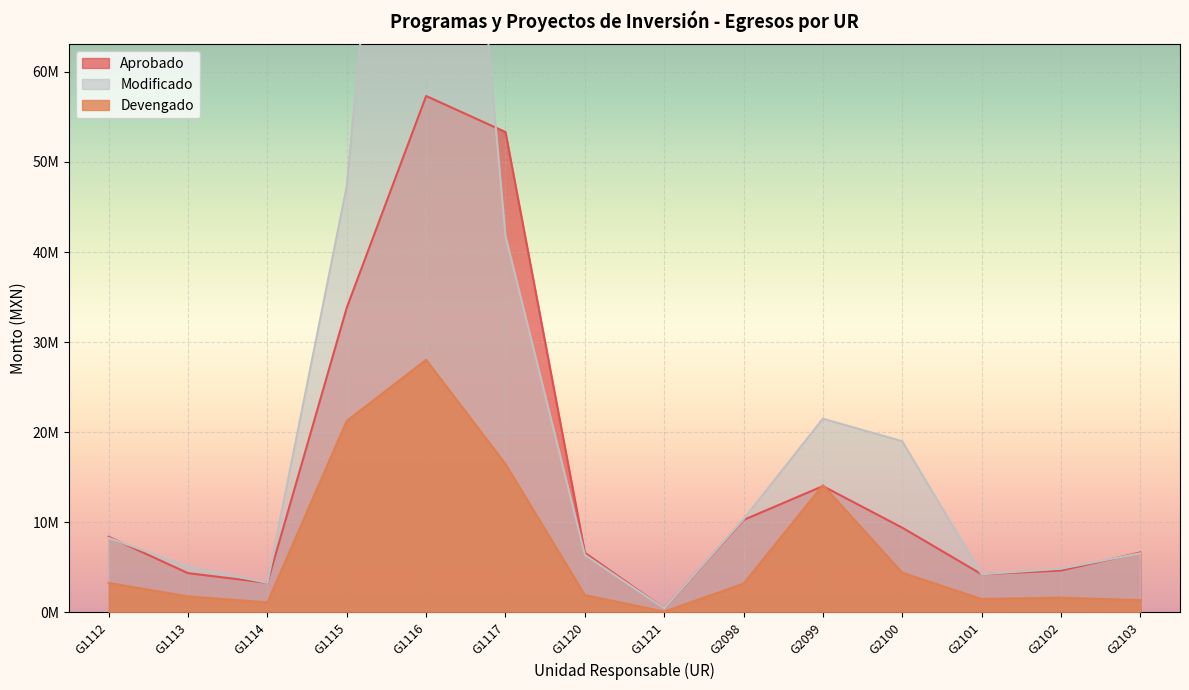

Reading left to right, extract all data points from this chart.

Aprobado: 8395987.0	4355494.0	3287342.0	33827012.0	57319880.0	53321683.0	6622113.0	441772.0	10262414.0	14018803.0	9403966.0	4233925.0	4648231.0	6658306.0
Modificado: 8270846.2	5094791.0	3284214.3	47291606.2	140815856.9	41798474.4	6392859.4	441772.0	10342248.1	21495943.0	18993709.6	4235793.5	4854211.4	6569888.5
Devengado: 3269142.2	1783113.8	1113044.9	21261679.1	28039474.5	16467019.3	1927755.0	95187.2	3185525.0	14133158.1	4402543.1	1492817.9	1632201.9	1355619.6